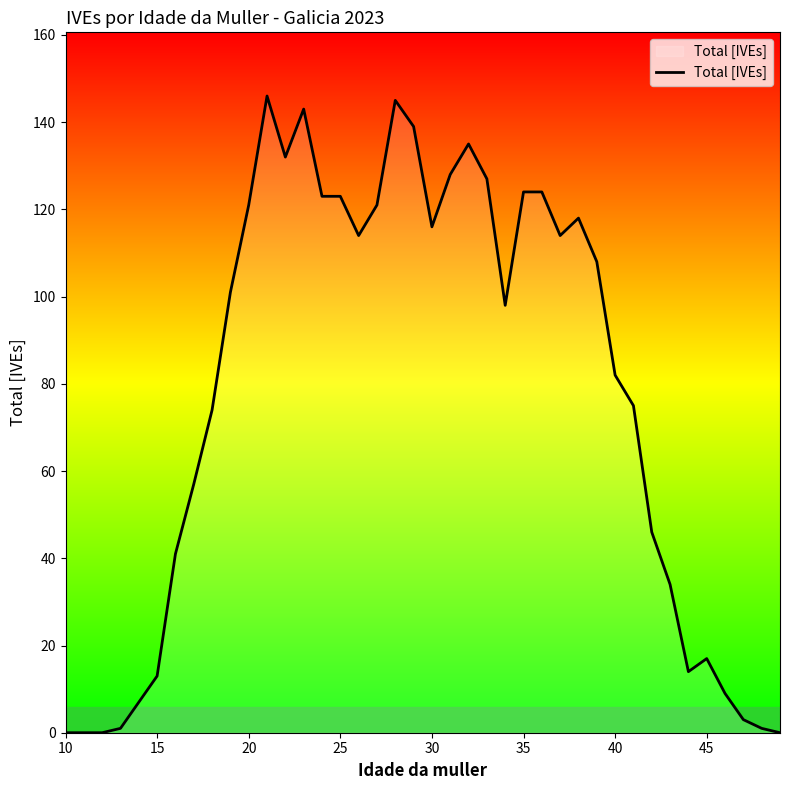

What is the greatest value displayed?

146